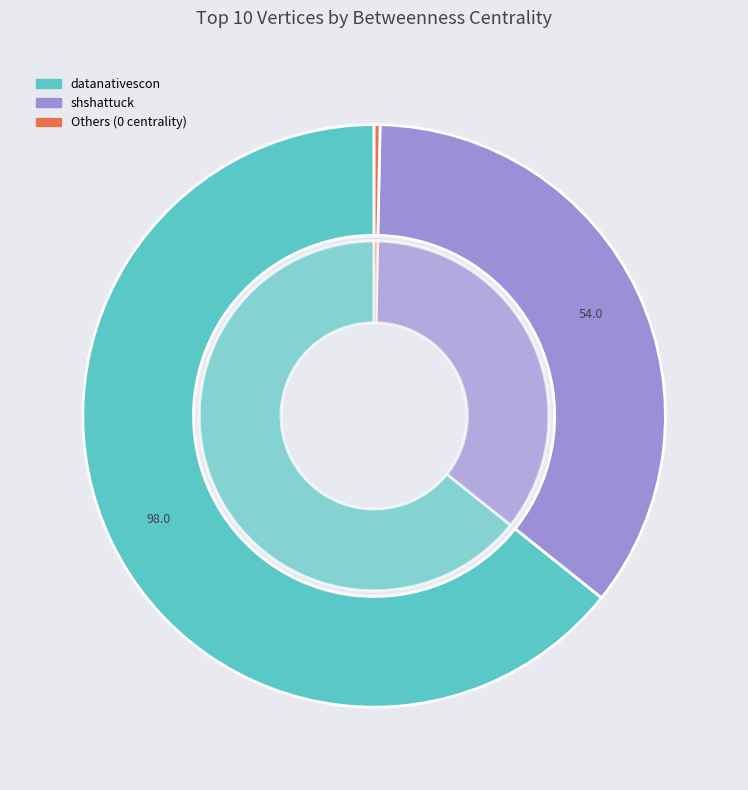

The dataconomyjobs slice represents 13% of the pie. True or false?

False